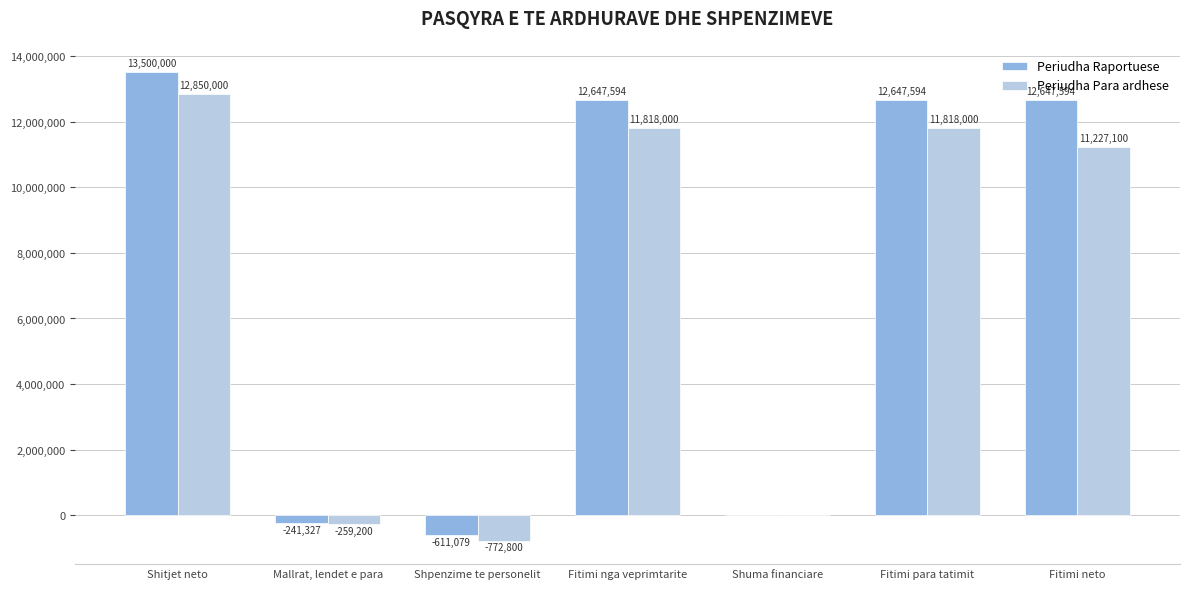

What is the greatest value displayed?

13500000